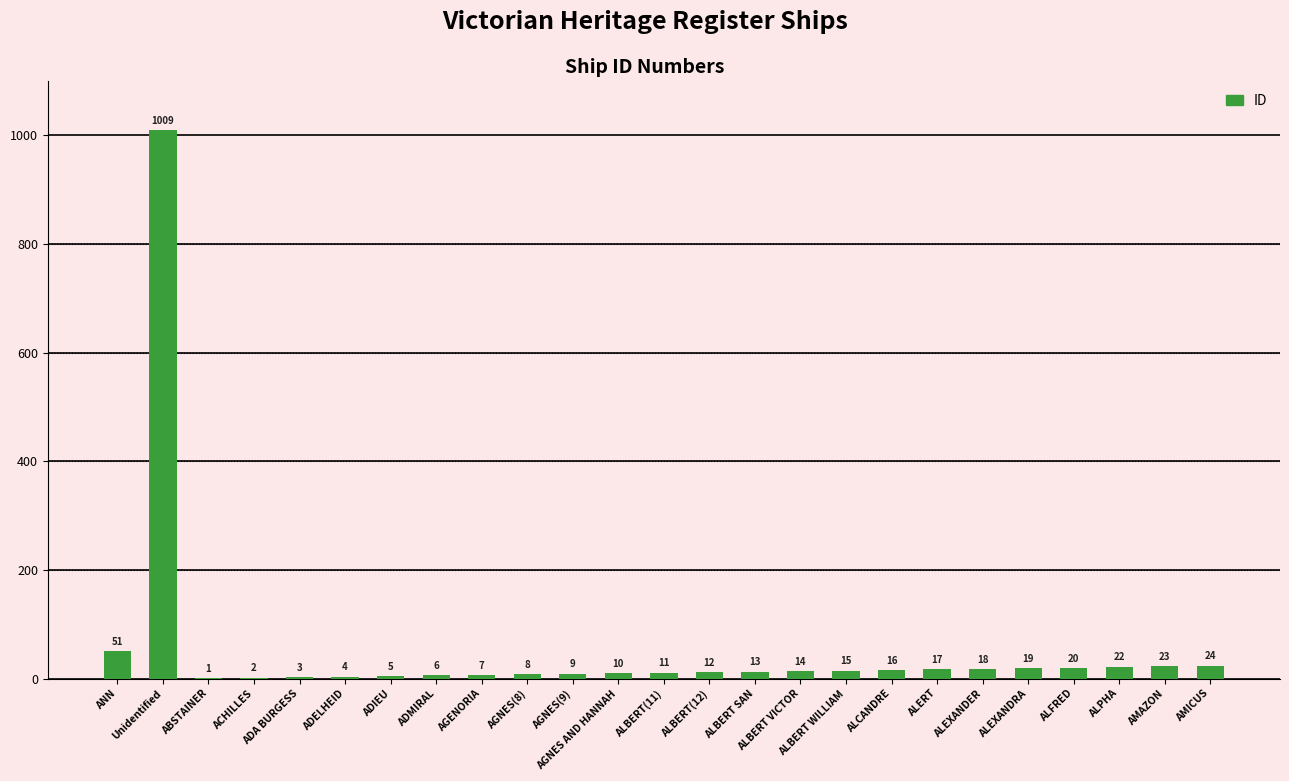

At which label does the data first exceed 13?

ANN